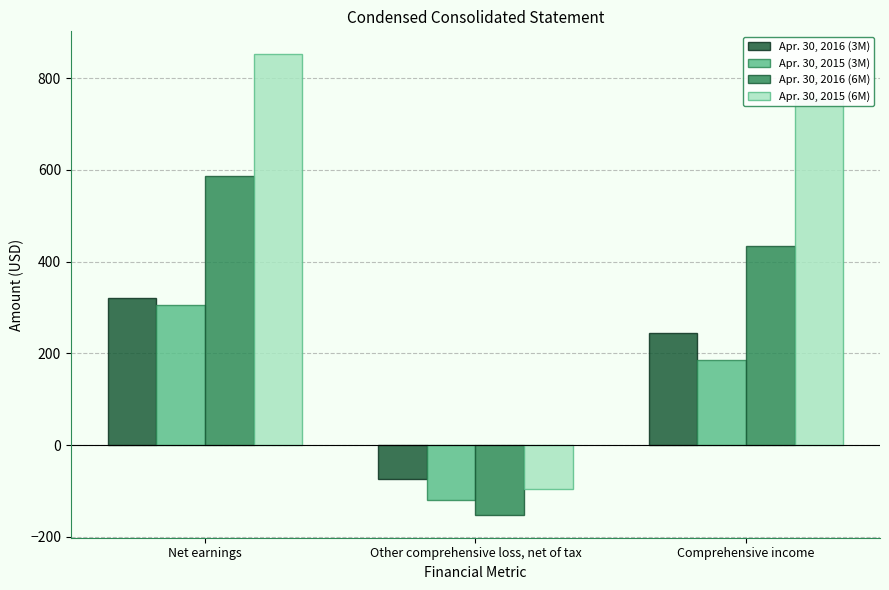

True or false: Apr. 30, 2016 (3M) has a value of -75 at Other comprehensive loss, net of tax.

True